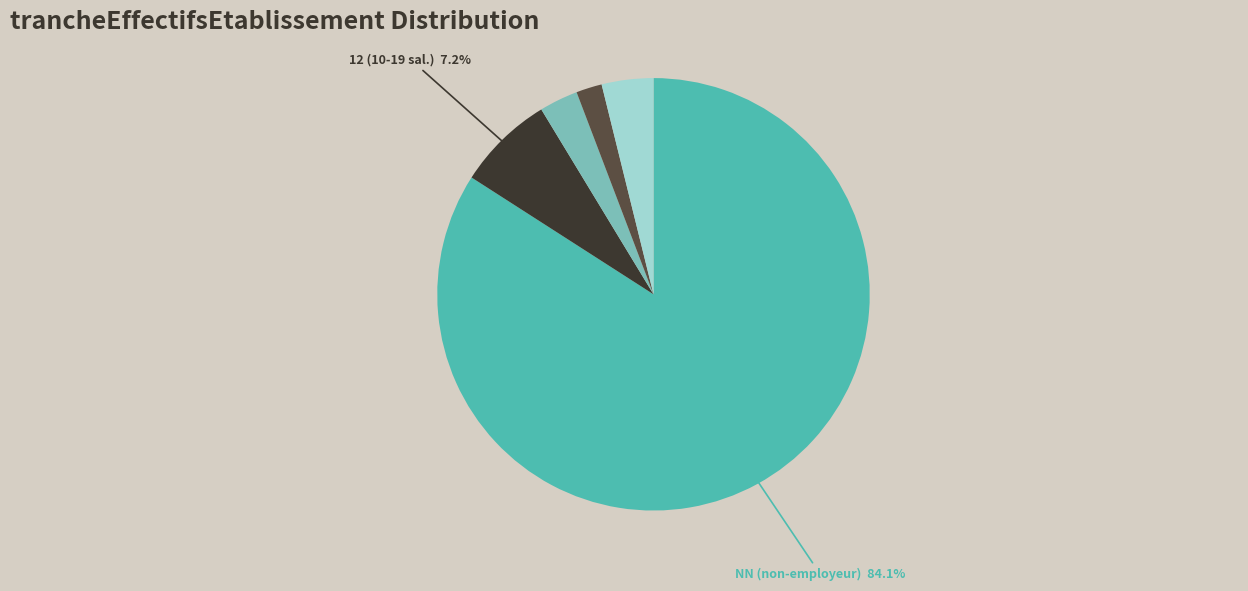

Count the number of slices in the pie.

5